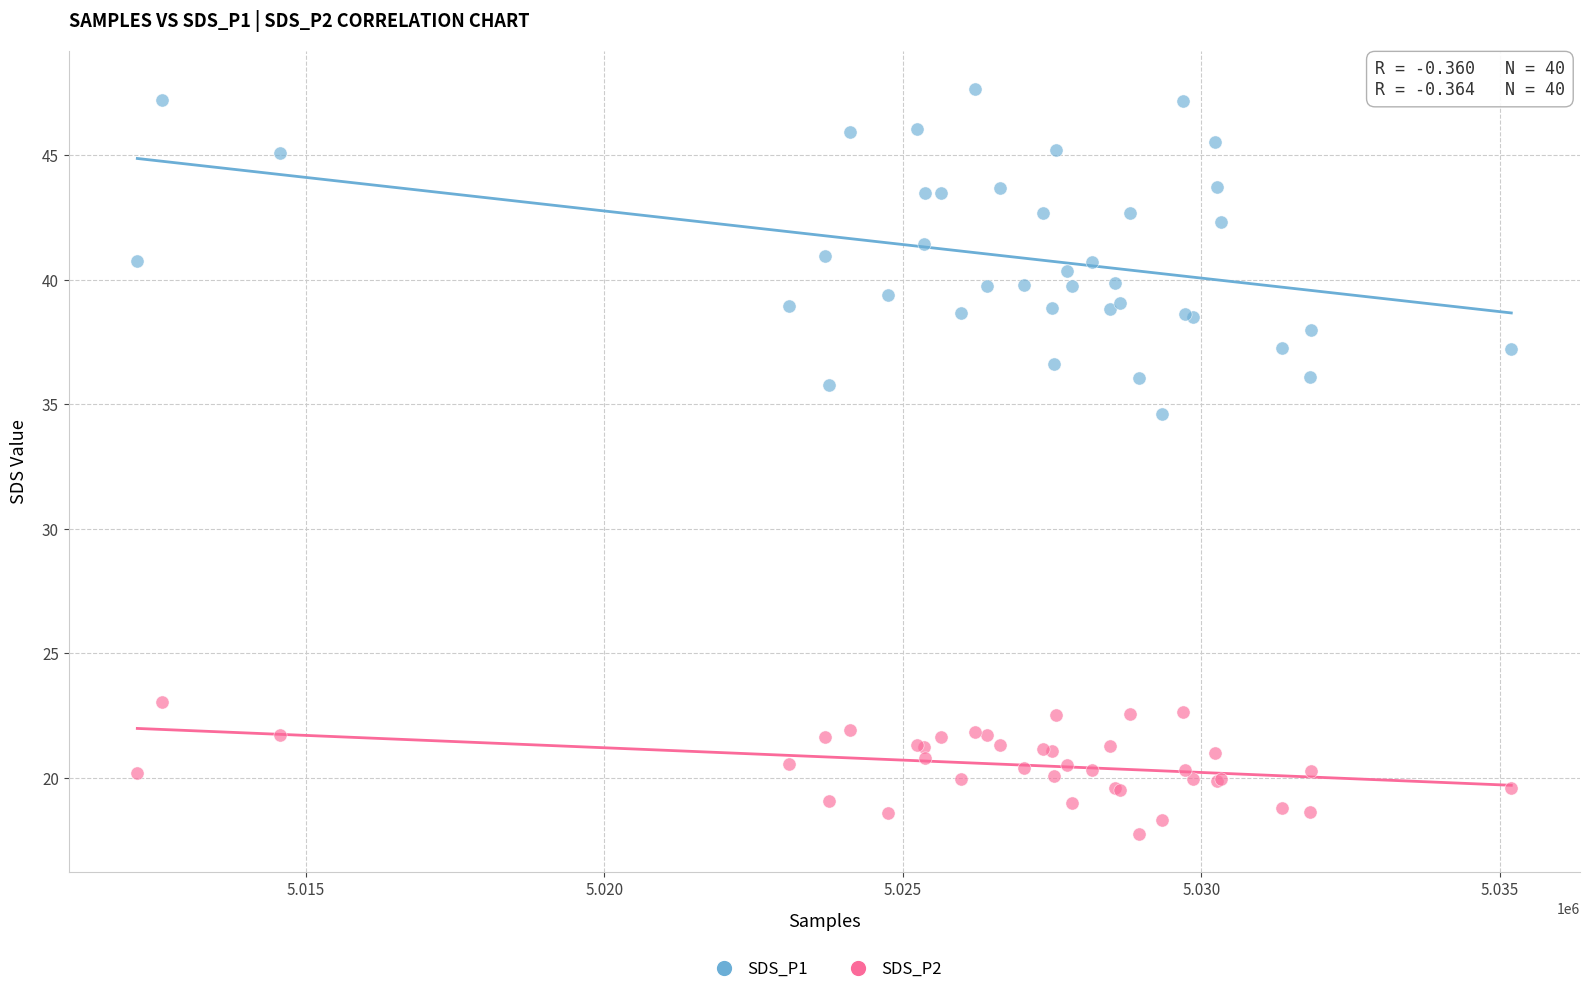

Which series has the largest Y range (max minus min)?

SDS_P1